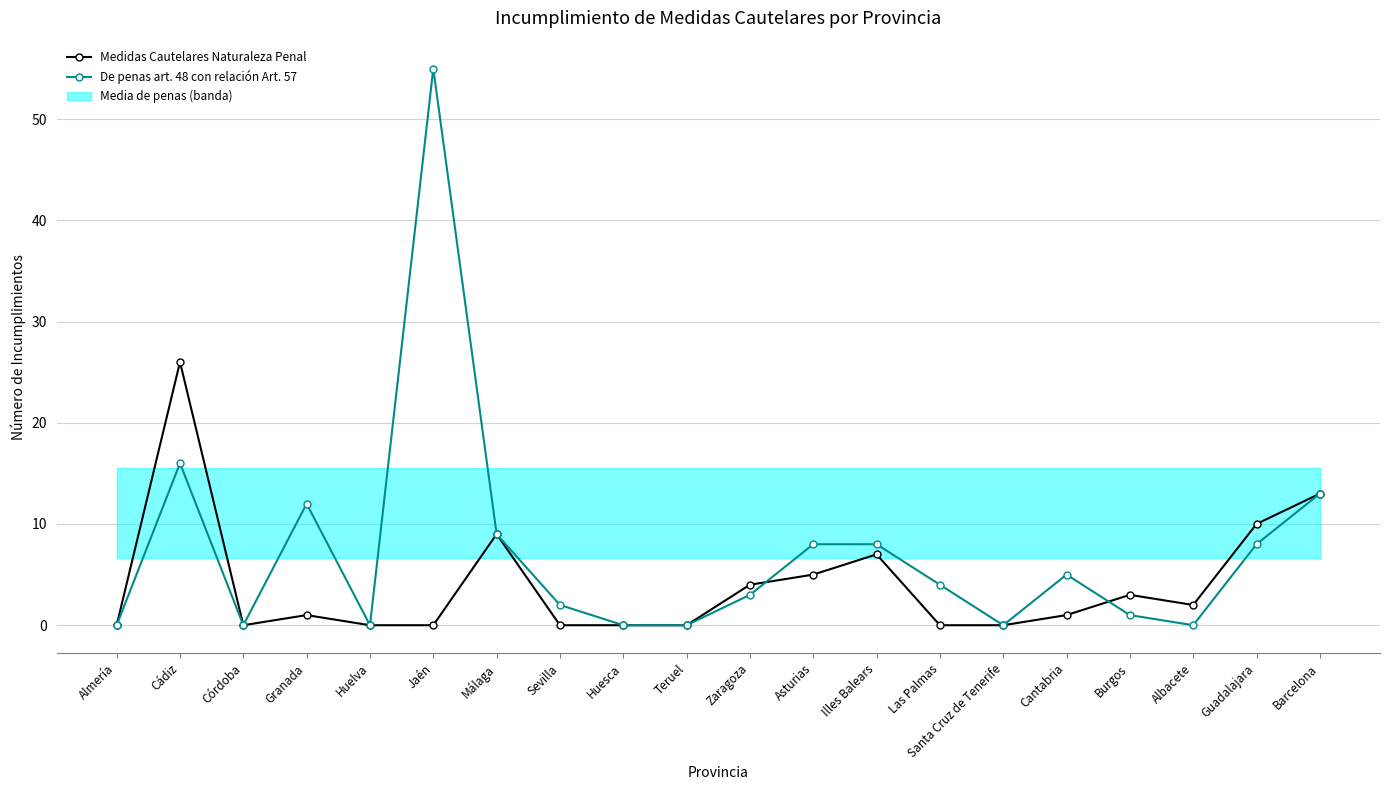

What is the approximate value of De penas art. 48 con relación Art. 57 at Granada, to the nearest 5?

10